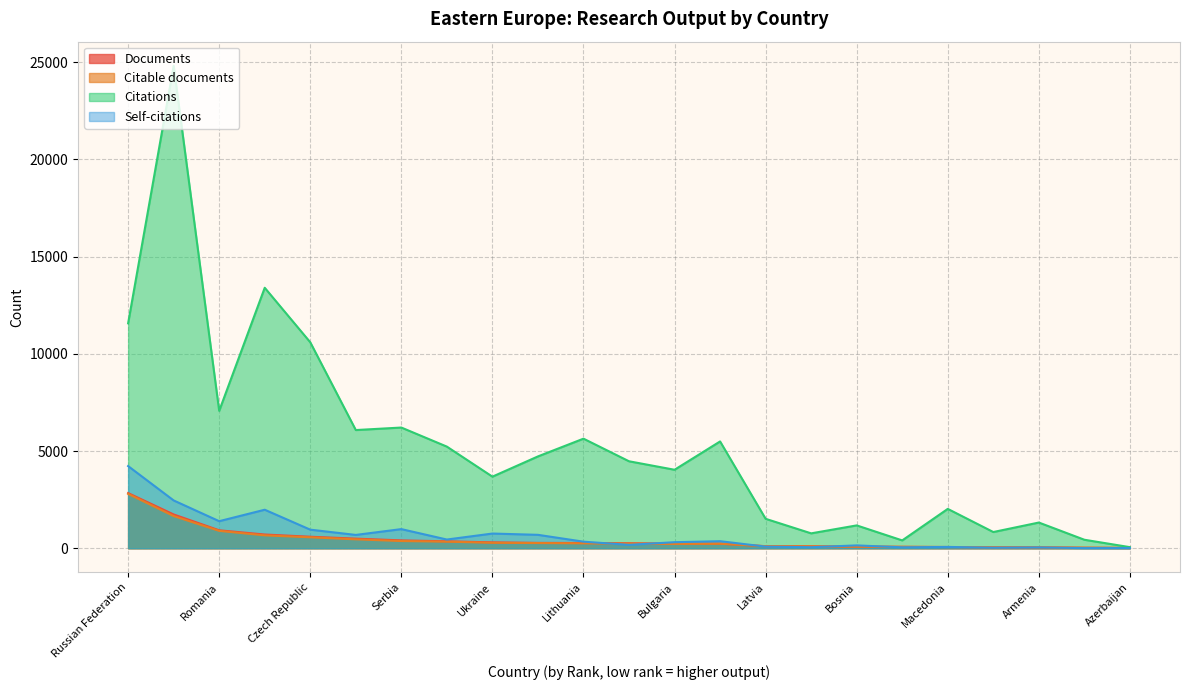

Between which two adjacent categories do Self-citations and Documents first intersect?

Moldova and Macedonia